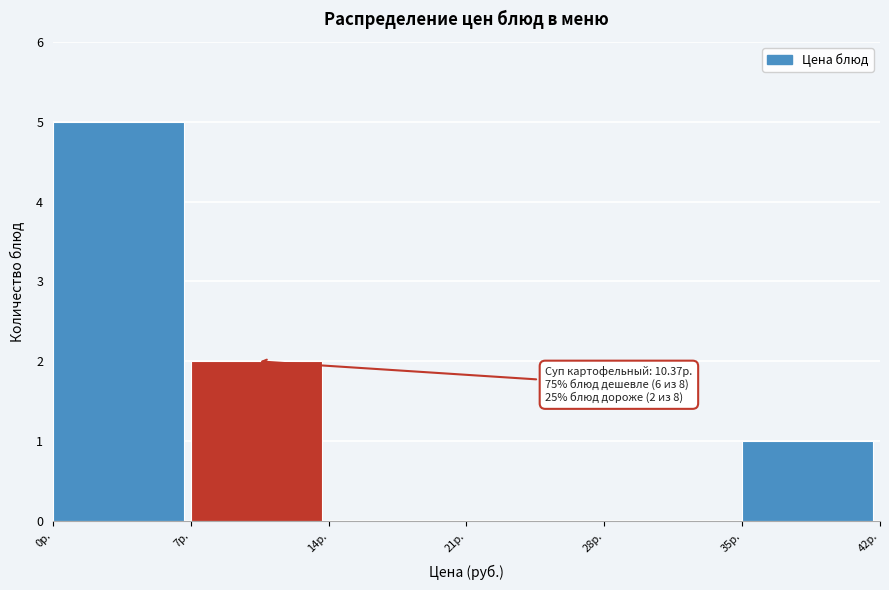

Over which range of the x-axis is the bar tallest?

0 to 7